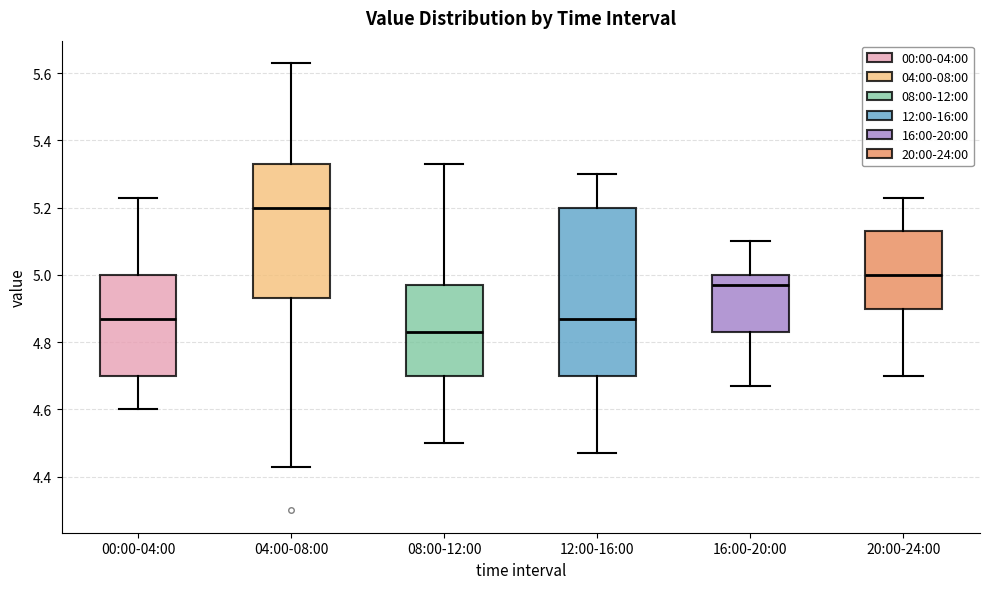

Which box is the tallest, from its lower edge to its upper edge?

12:00-16:00